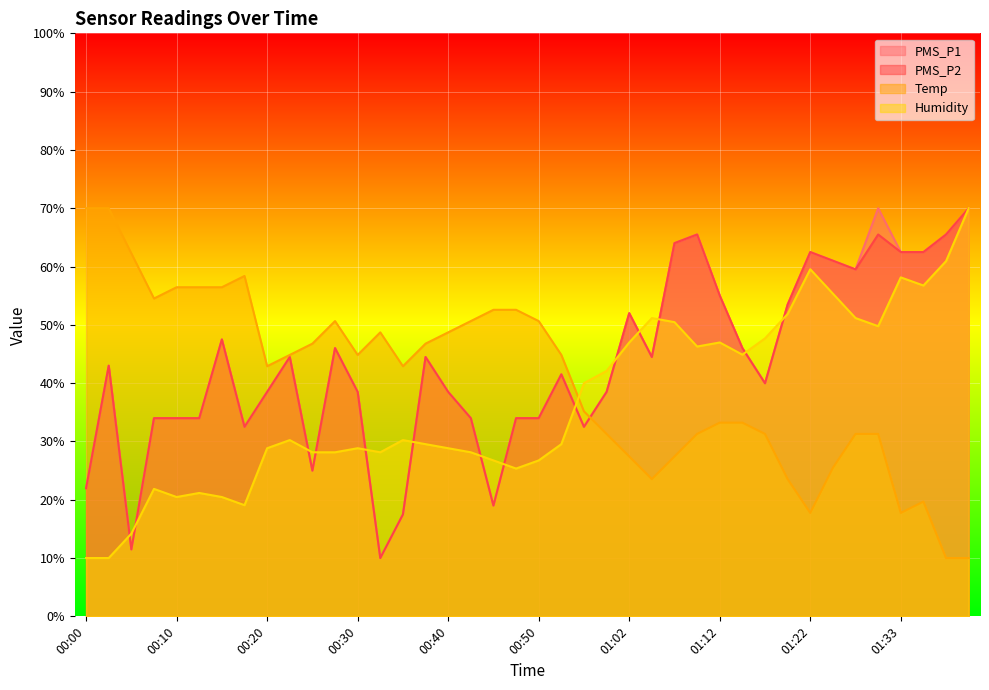

How many lines are shown in the chart?

4